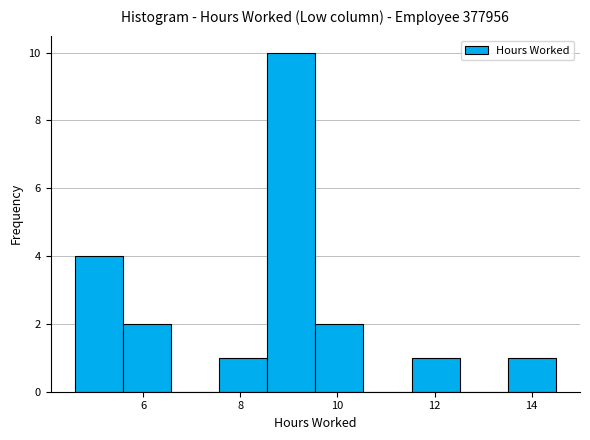

Which range on the x-axis has the tallest bar?

8.6 to 9.6